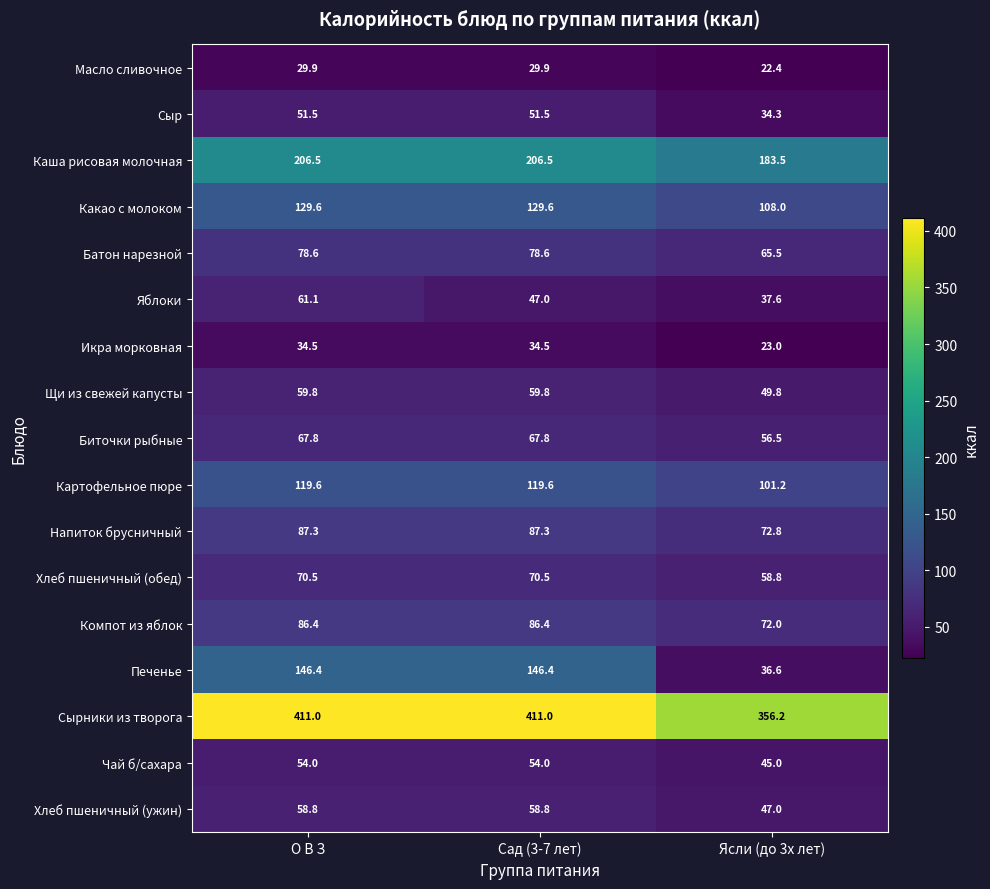

Which series has the largest range (max minus min)?

Печенье